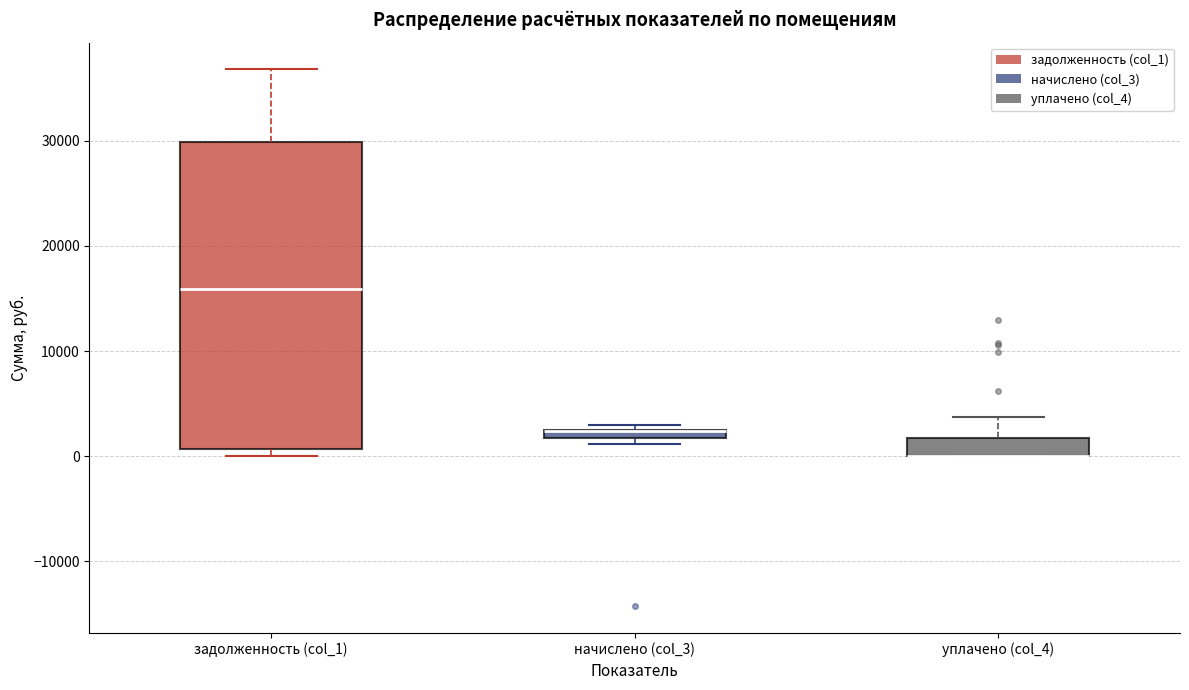

Where does the upper whisker of the box for уплачено (col_4) end on the y-axis? The values are not printed on the chart, so give them approximately, as read against the axis.

4000